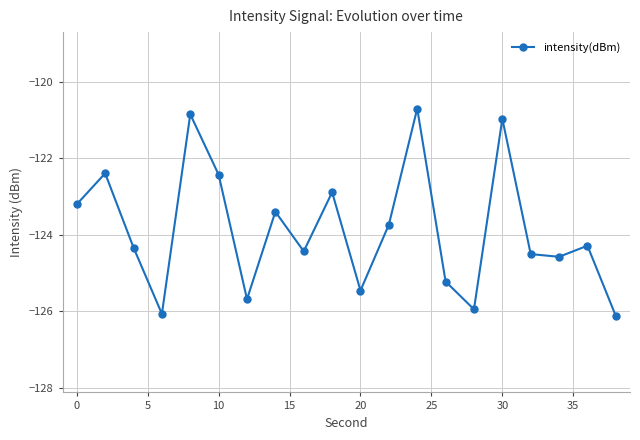

What is the value of the 10th point from the left?

-122.9